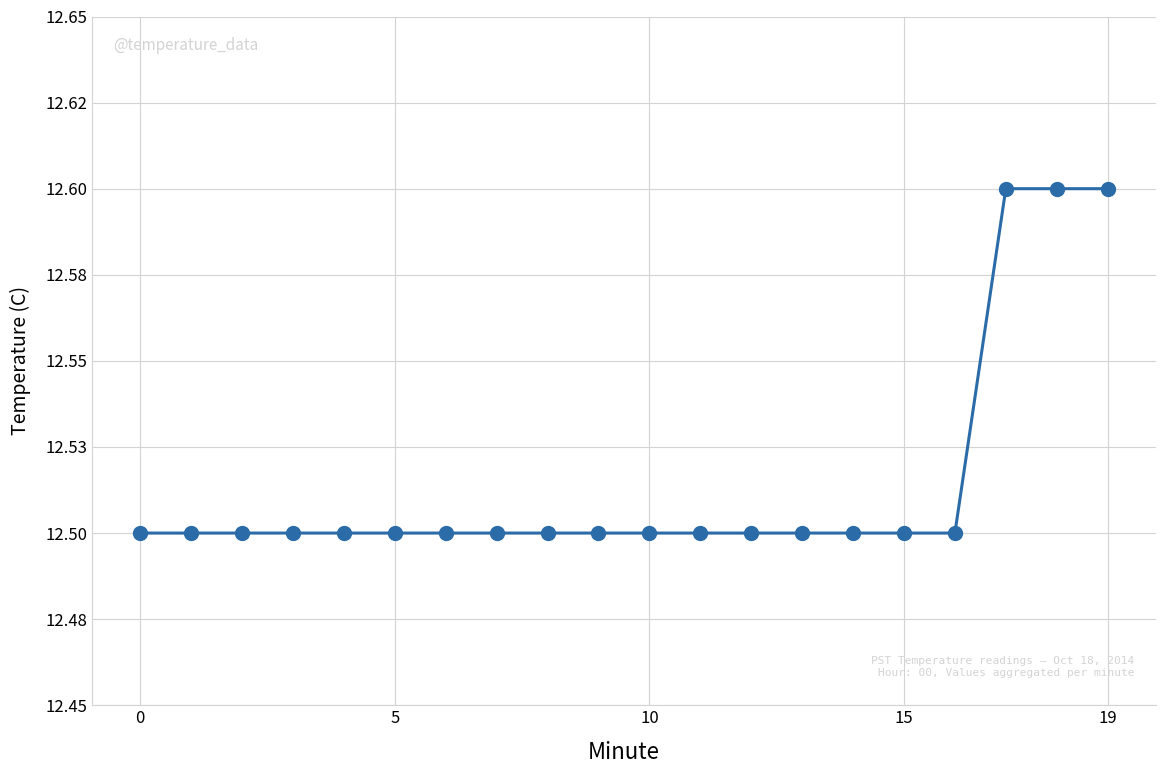

What is the greatest value displayed?

12.6